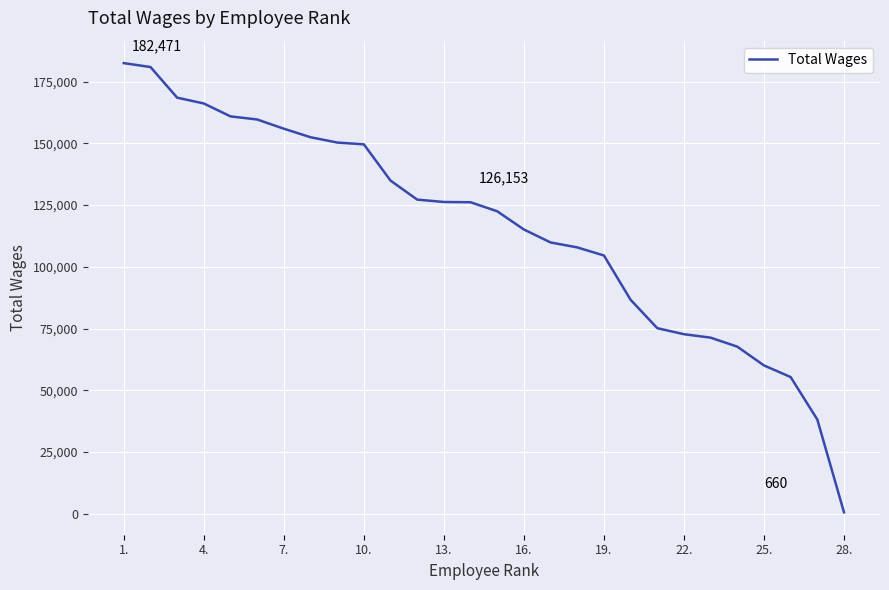

What is the maximum value shown in the chart?

182471